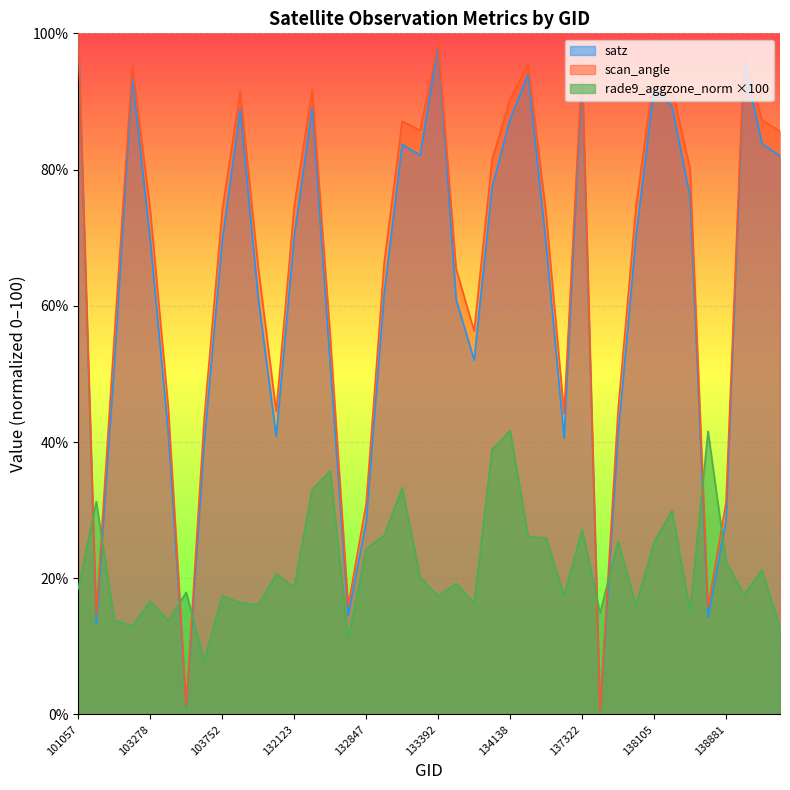

What are all the series names shown in the legend?

satz, scan_angle, rade9_aggzone_norm ×100